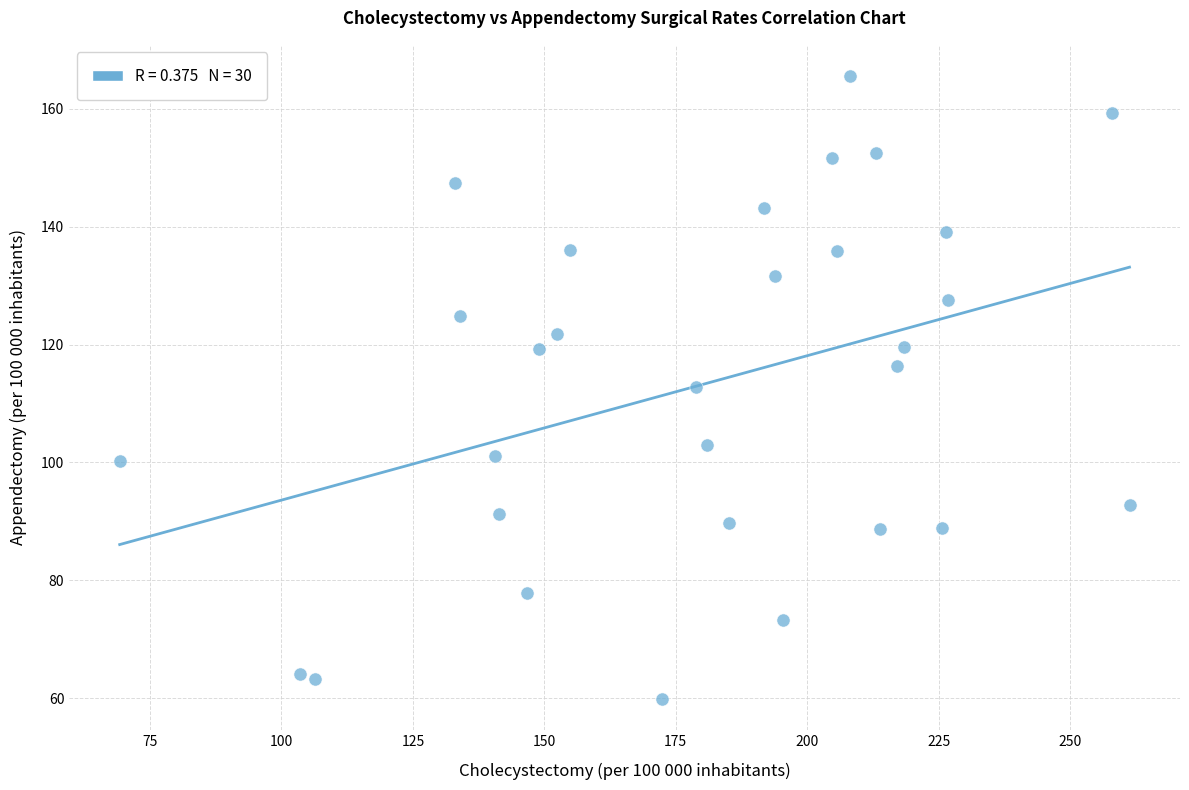

What is the range of X values (max minus min)?

192.1